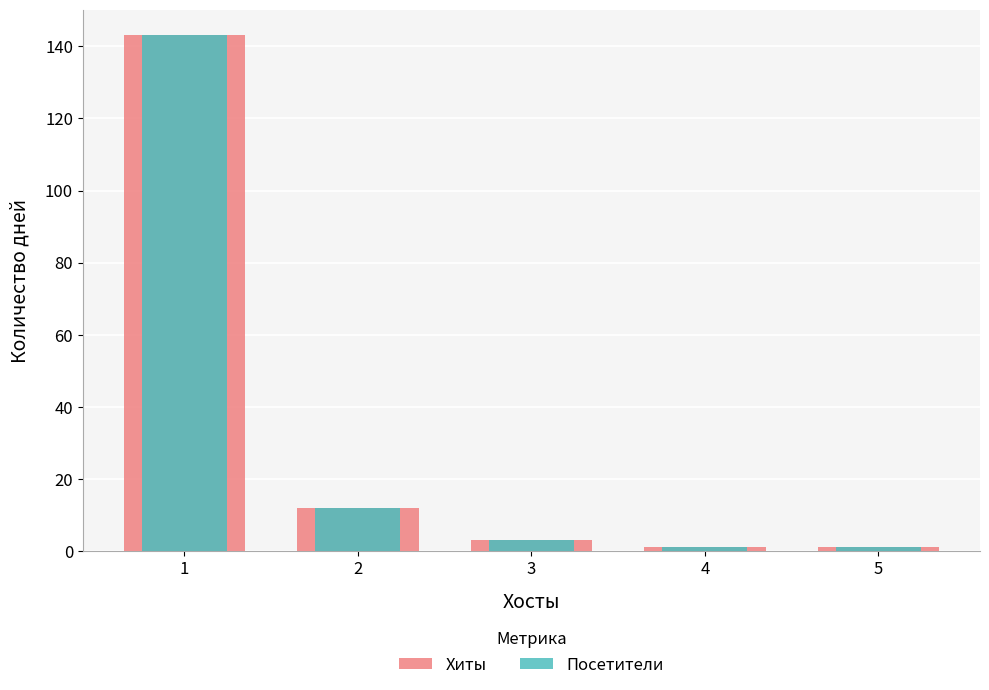

The value of Хиты at 1 is 143. True or false?

True